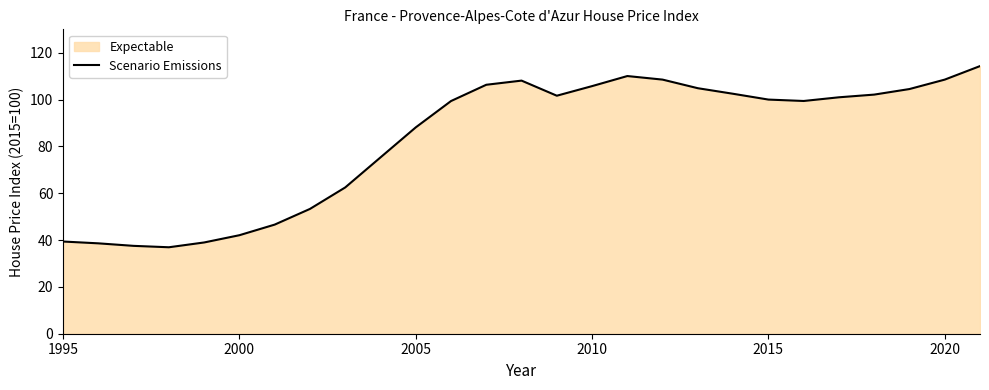

The chart shows a value of 121.6 at 2005. True or false?

False